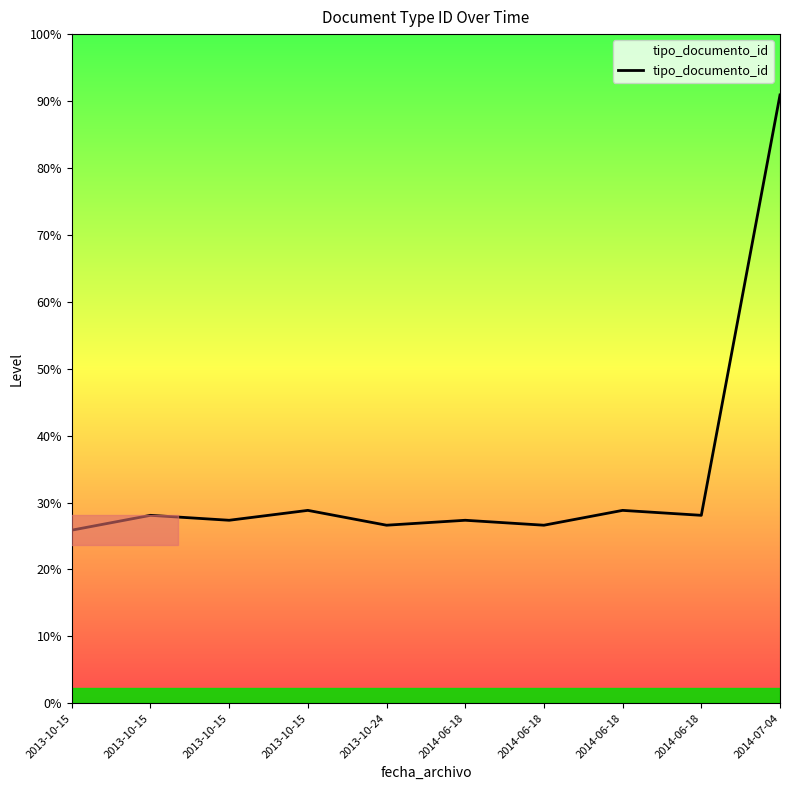

Does the chart have visible grid lines?

No